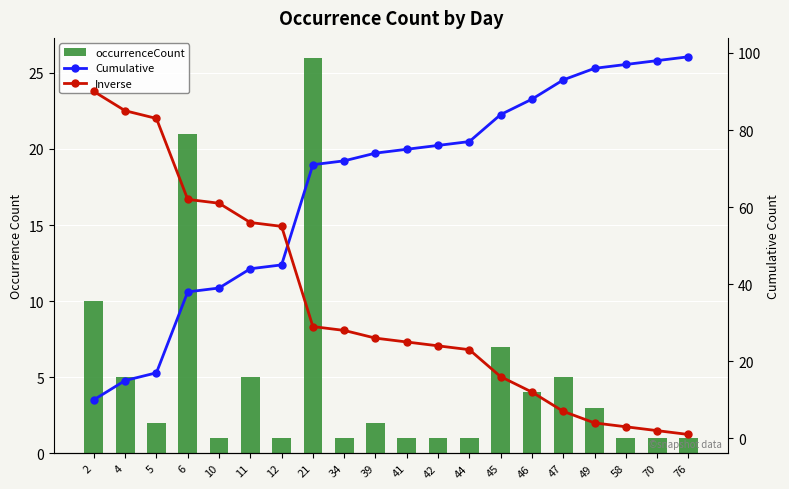

The value of occurrenceCount at 46 is 5. True or false?

False